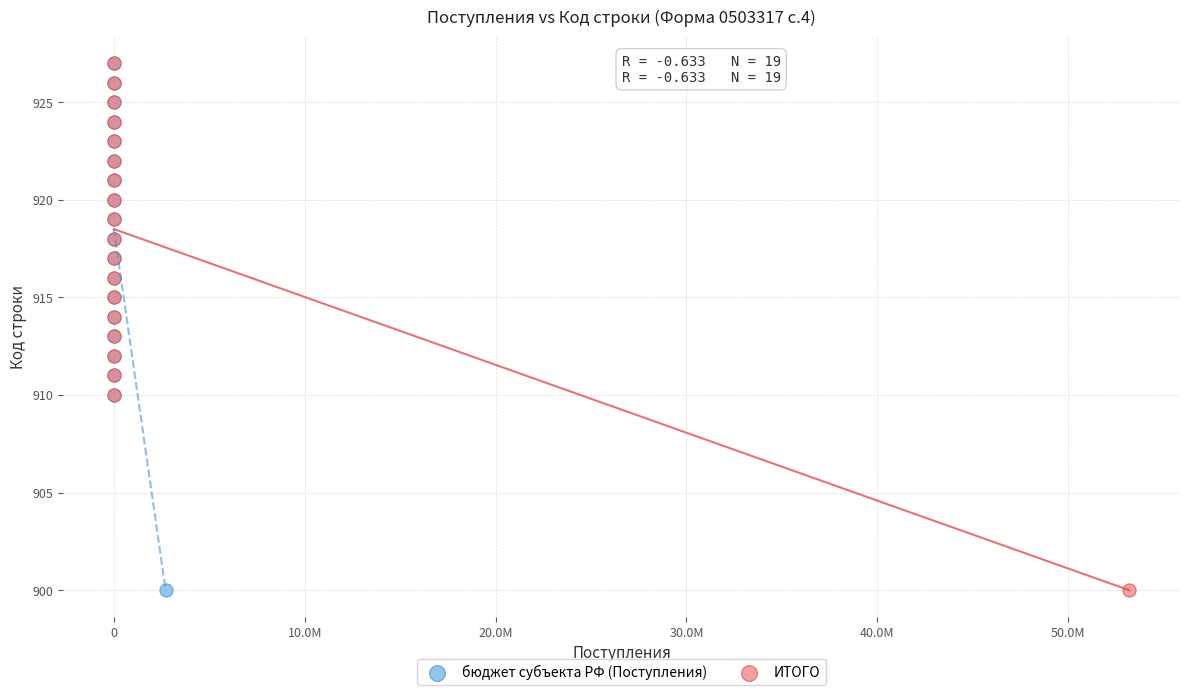

What are all the series names shown in the legend?

бюджет субъекта РФ (Поступления), ИТОГО